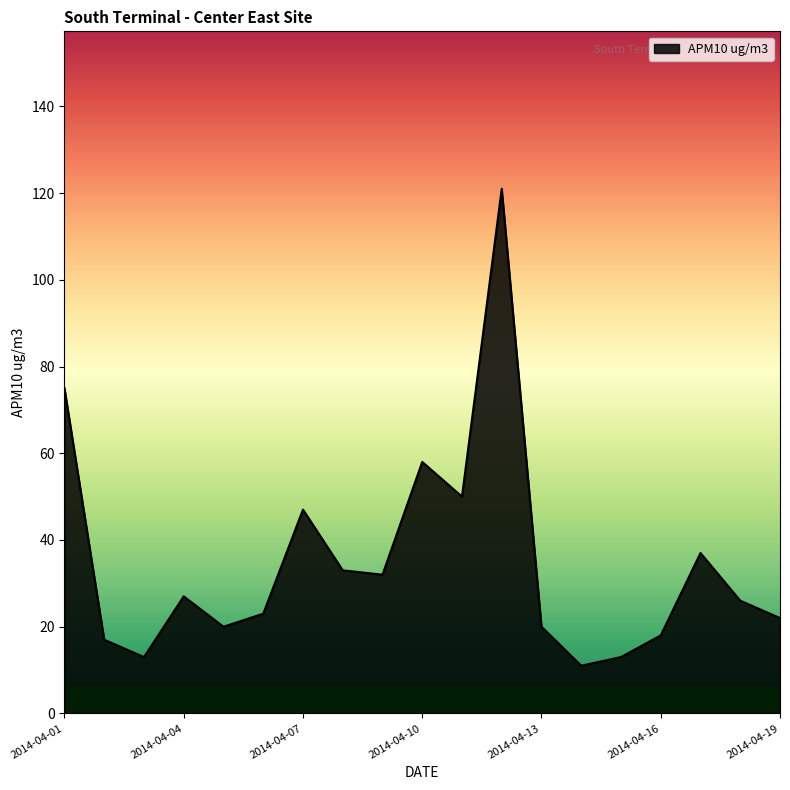

What is the minimum value shown in the chart?

11